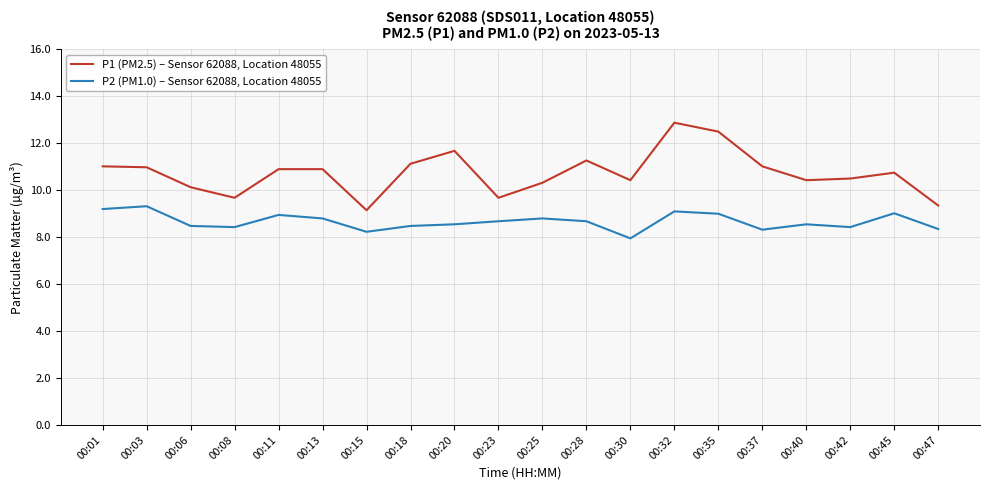

Is the value of P2 (PM1.0) – Sensor 62088, Location 48055 at 00:47 greater than the value of P1 (PM2.5) – Sensor 62088, Location 48055 at 00:42?

No